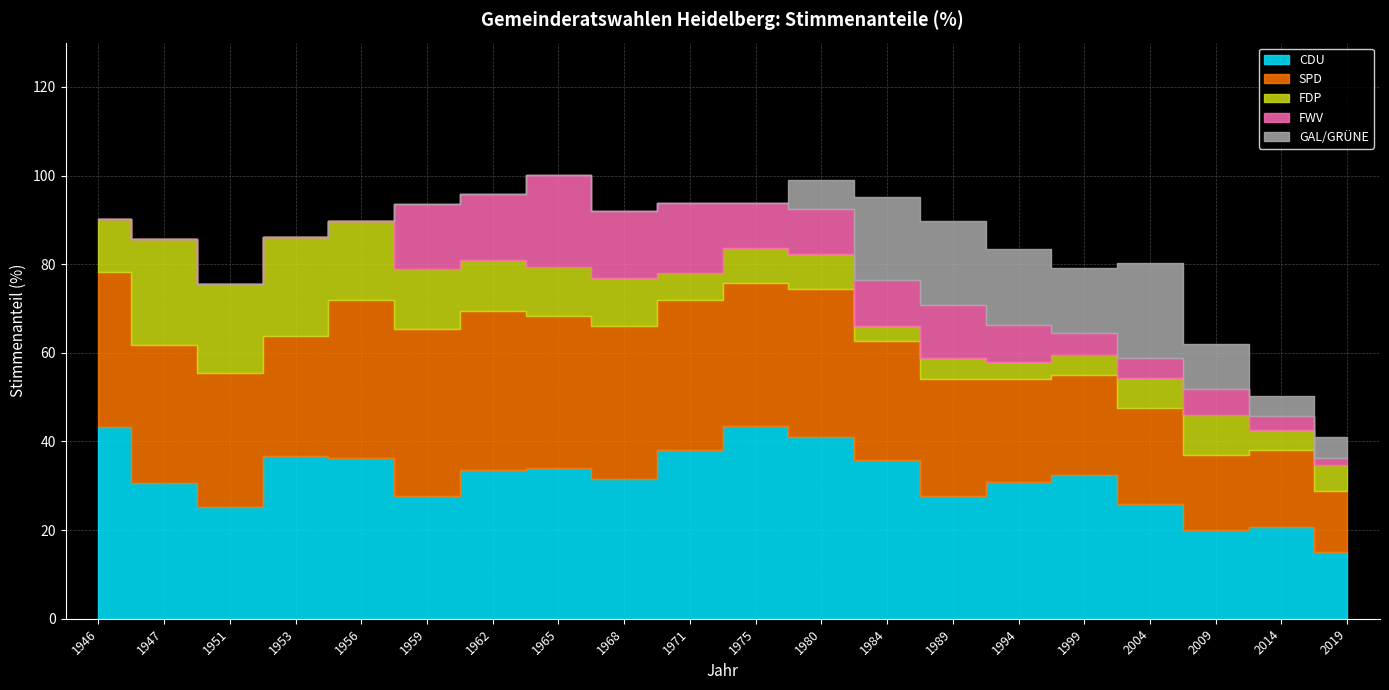

Reading left to right, list all the values displayed in this chart.

CDU: 43.3	30.6	25.2	36.8	36.3	27.8	33.5	34.1	31.5	38.1	43.5	41.1	35.8	27.8	30.9	32.5	25.9	20.1	20.8	15.0
SPD: 34.9	31.1	30.3	27.0	35.6	37.6	36.0	34.3	34.5	33.8	32.3	33.2	26.9	26.4	23.3	22.6	21.6	16.8	17.3	13.9
FDP: 11.9	23.9	20.0	22.4	17.8	13.5	11.4	10.9	10.9	6.1	7.9	8.1	3.3	4.7	3.8	4.4	6.8	9.1	4.4	5.7
FWV: 0.0	0.0	0.0	0.0	0.0	14.6	14.9	20.8	15.1	15.7	10.0	10.0	10.5	11.8	8.3	5.1	4.5	5.8	3.3	1.7
GAL/GRÜNE: 0.0	0.0	0.0	0.0	0.0	0.0	0.0	0.0	0.0	0.0	0.0	6.7	18.7	19.0	17.2	14.5	21.4	10.2	4.4	4.7